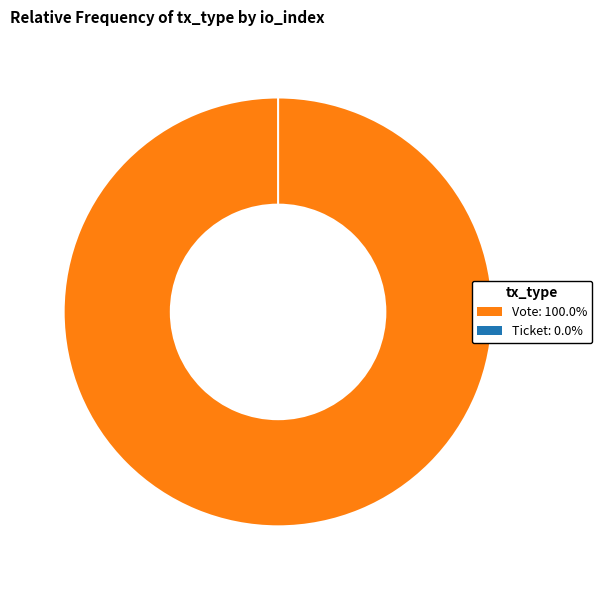

Is there a majority slice in this chart?

Yes